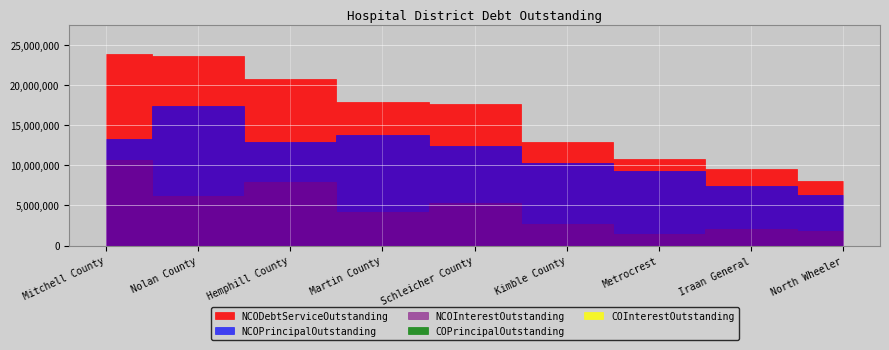

What are all the series names shown in the legend?

NCODebtServiceOutstanding, NCOPrincipalOutstanding, NCOInterestOutstanding, COPrincipalOutstanding, COInterestOutstanding